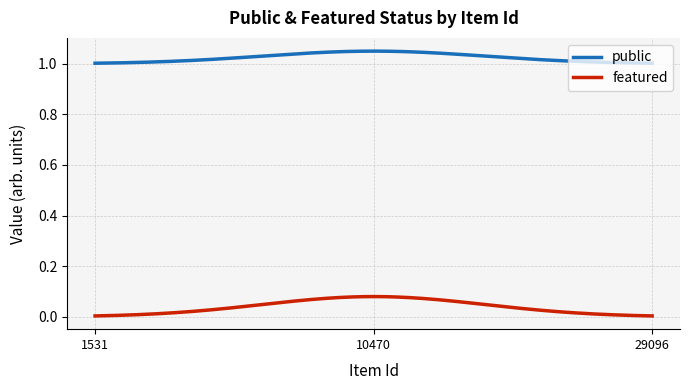

List the series in order of their peak value, lowest first.

featured, public